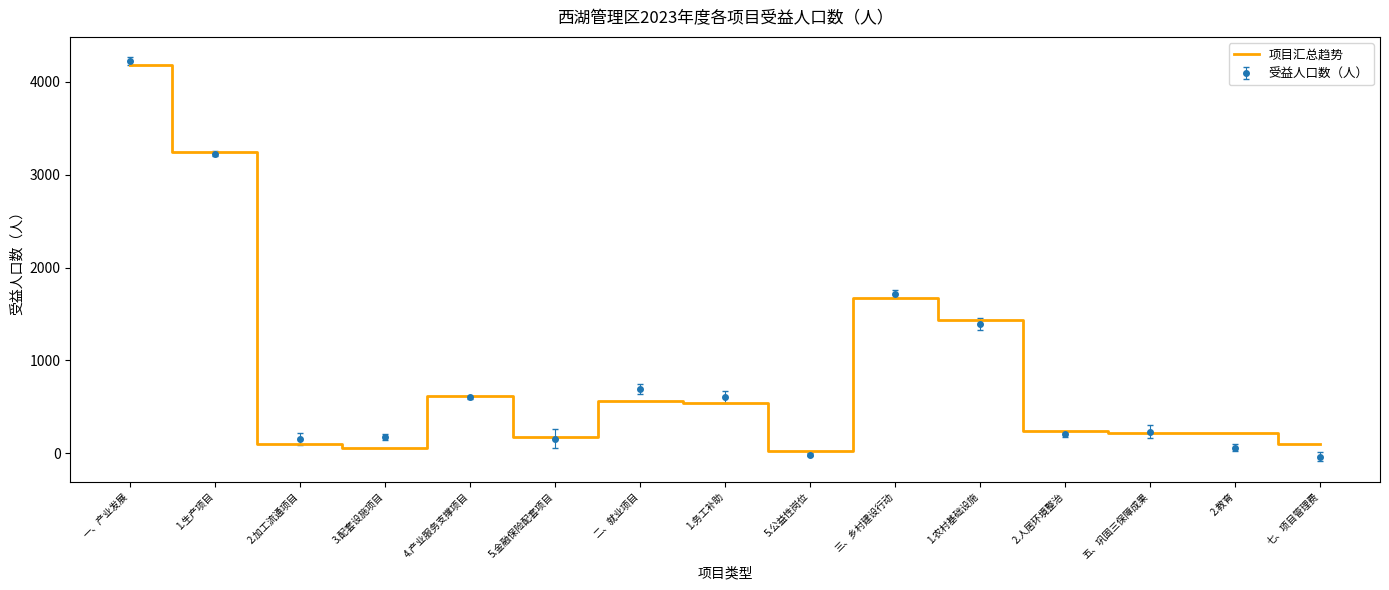

How many series are shown in this chart?

2